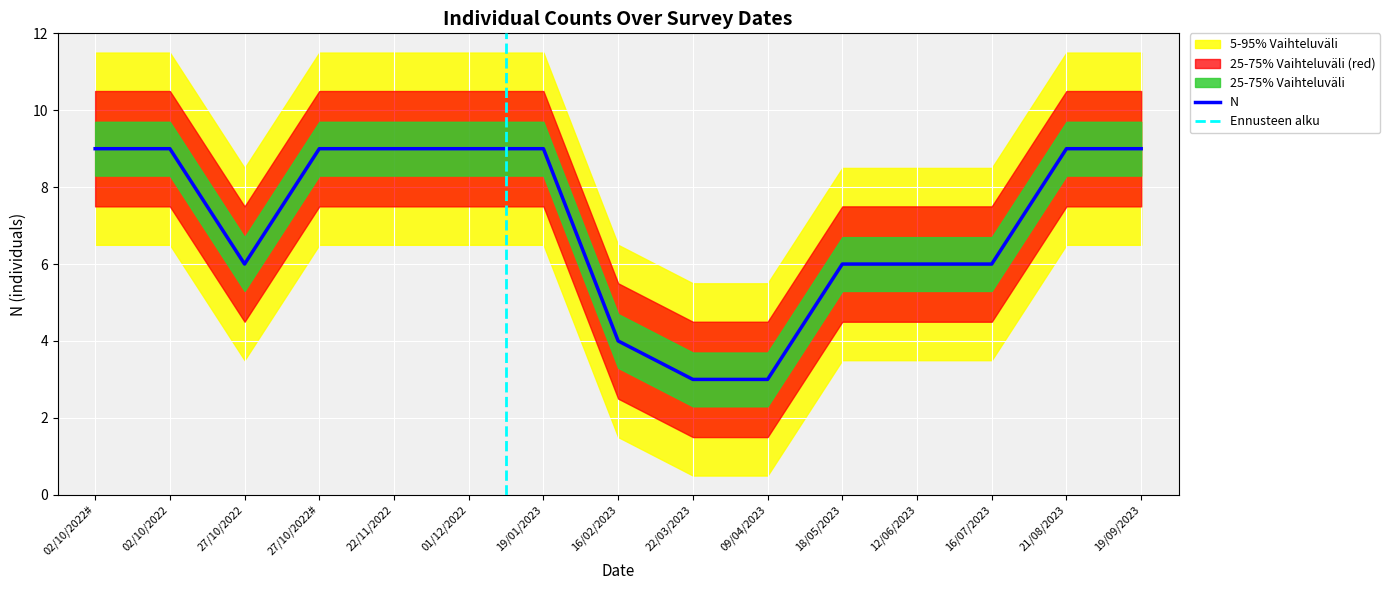

The chart shows a value of 3 at 21/08/2023. True or false?

False